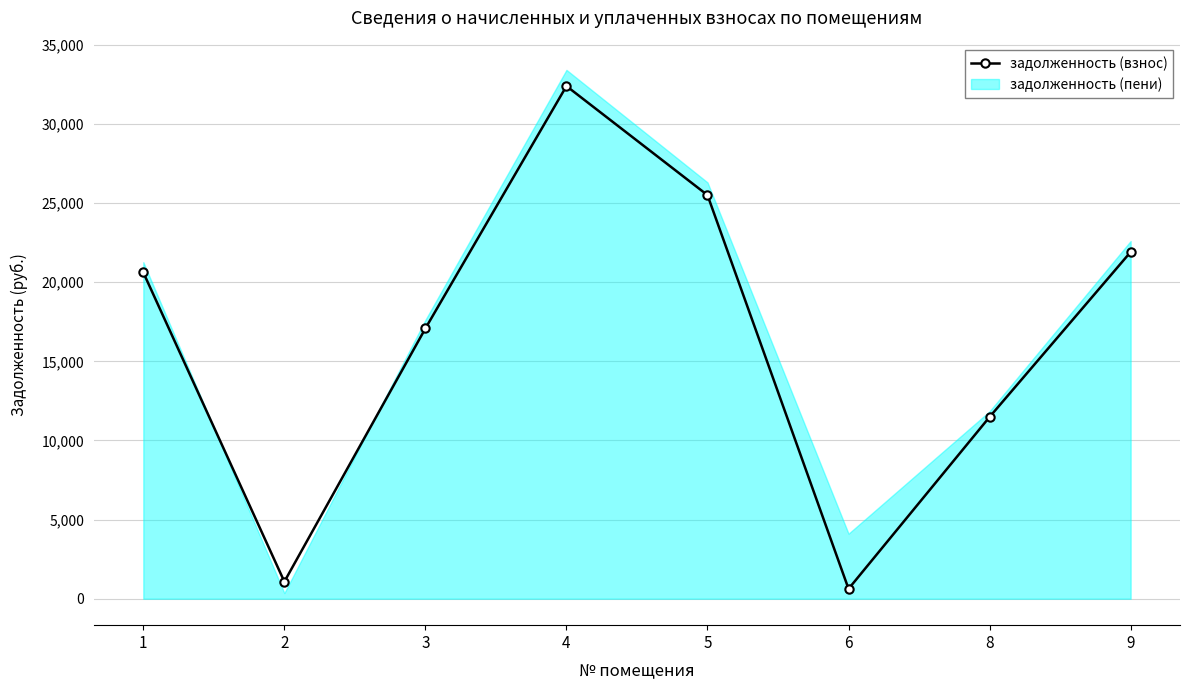

Which series changed the most between 2 and 8?

задолженность (пени)